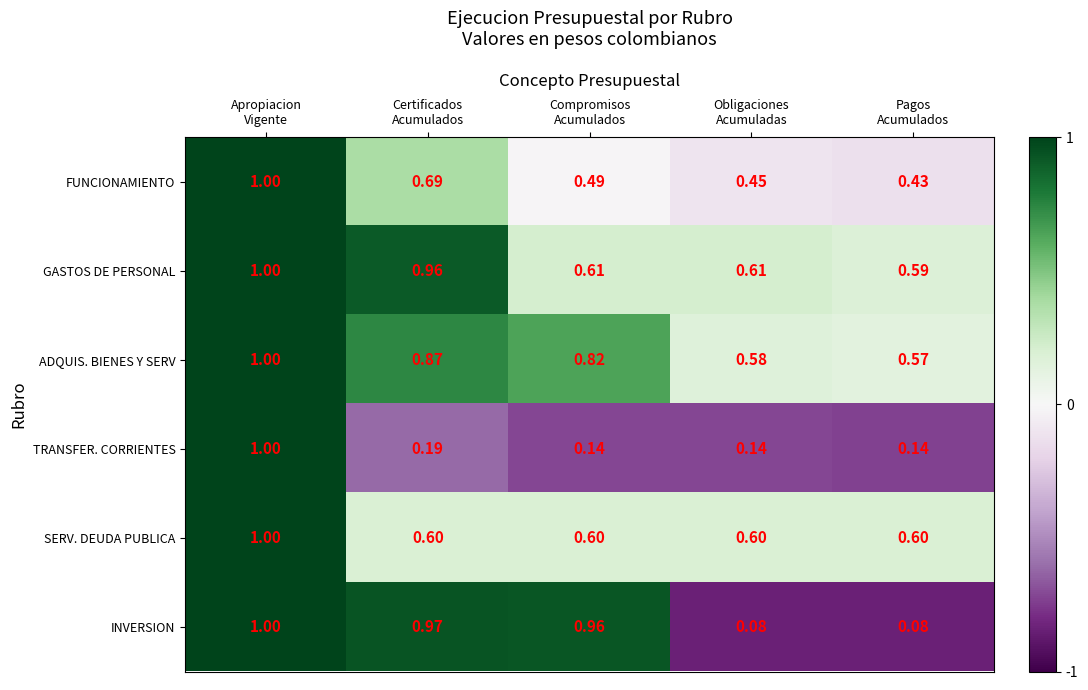

Which series has the largest total across all categories?

ADQUIS. BIENES Y SERV